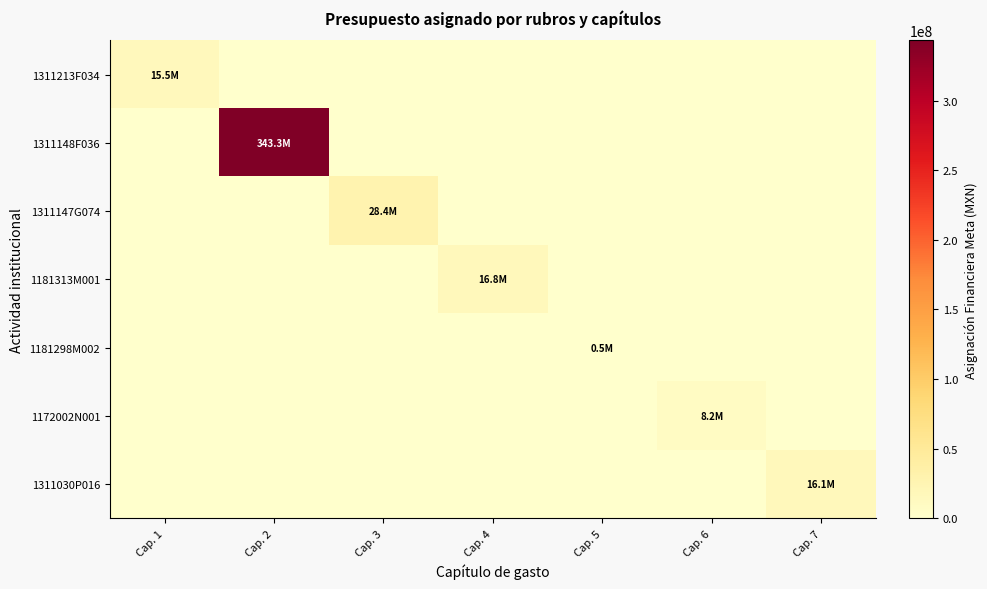

Reading left to right, transcribe all the data shown in this chart.

1311213F034: Cap. 1=15506482	Cap. 2=0	Cap. 3=0	Cap. 4=0	Cap. 5=0	Cap. 6=0	Cap. 7=0
1311148F036: Cap. 1=0	Cap. 2=343305146	Cap. 3=0	Cap. 4=0	Cap. 5=0	Cap. 6=0	Cap. 7=0
1311147G074: Cap. 1=0	Cap. 2=0	Cap. 3=28433034	Cap. 4=0	Cap. 5=0	Cap. 6=0	Cap. 7=0
1181313M001: Cap. 1=0	Cap. 2=0	Cap. 3=0	Cap. 4=16821285	Cap. 5=0	Cap. 6=0	Cap. 7=0
1181298M002: Cap. 1=0	Cap. 2=0	Cap. 3=0	Cap. 4=0	Cap. 5=500000	Cap. 6=0	Cap. 7=0
1172002N001: Cap. 1=0	Cap. 2=0	Cap. 3=0	Cap. 4=0	Cap. 5=0	Cap. 6=8190822	Cap. 7=0
1311030P016: Cap. 1=0	Cap. 2=0	Cap. 3=0	Cap. 4=0	Cap. 5=0	Cap. 6=0	Cap. 7=16108562